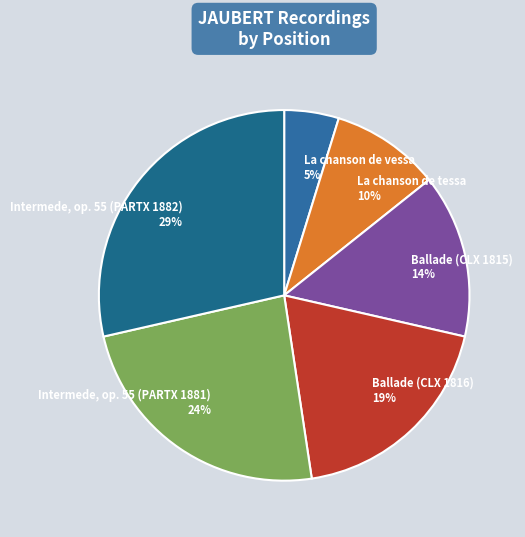

Between Intermede, op. 55 (PARTX 1882) and Ballade (CLX 1815), which is larger?

Intermede, op. 55 (PARTX 1882)